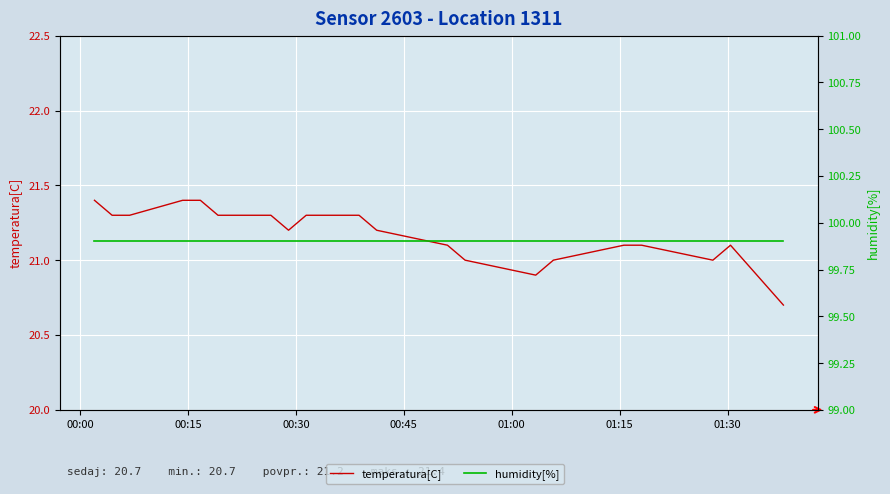

Is the value of humidity[%] at 00:15 greater than the value of temperatura[C] at 01:15?

Yes